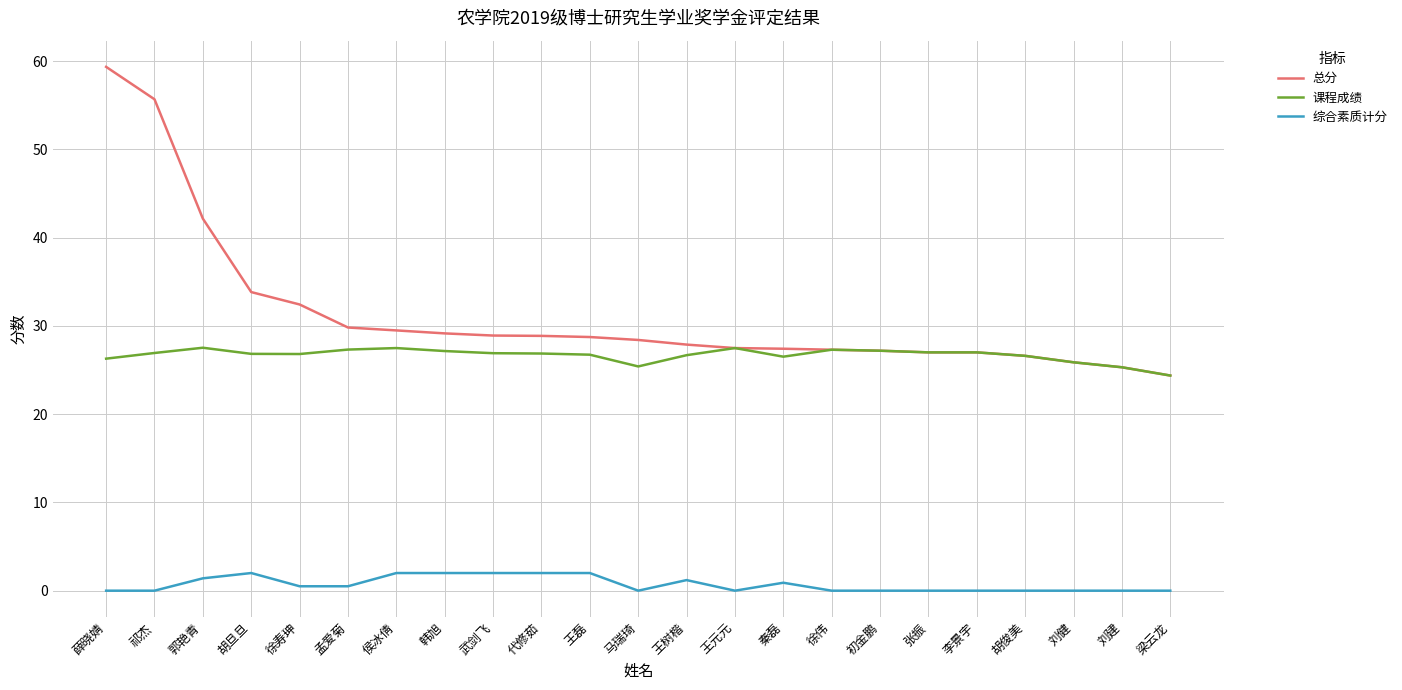

The 课程成绩 series shows 45.6 at 张振. True or false?

False